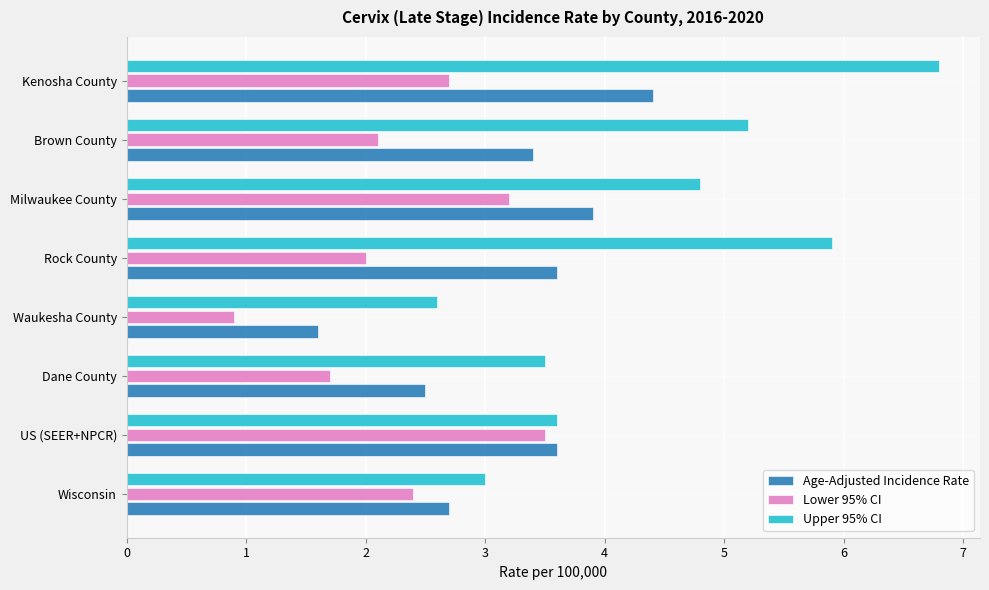

What are all the series names shown in the legend?

Age-Adjusted Incidence Rate, Lower 95% CI, Upper 95% CI